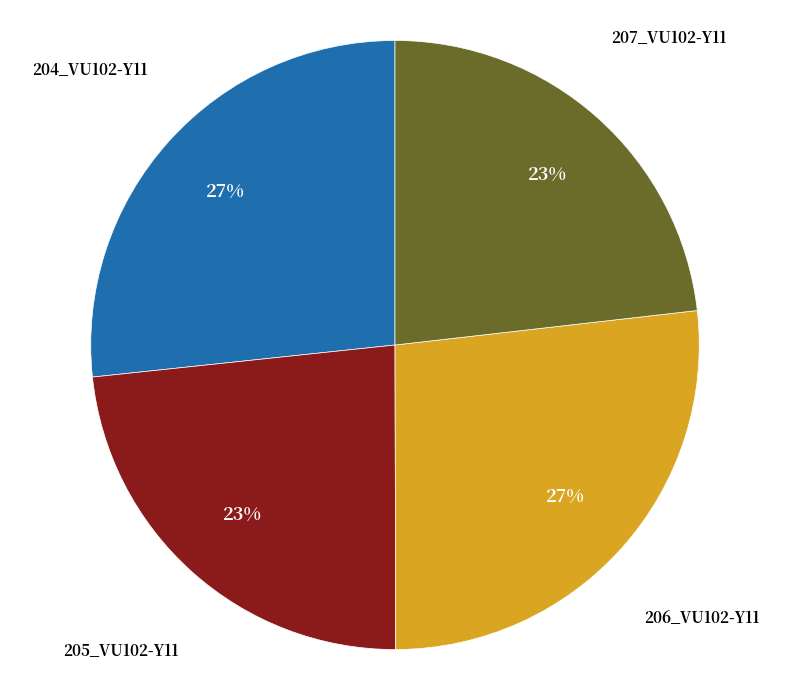

Count the number of slices in the pie.

4